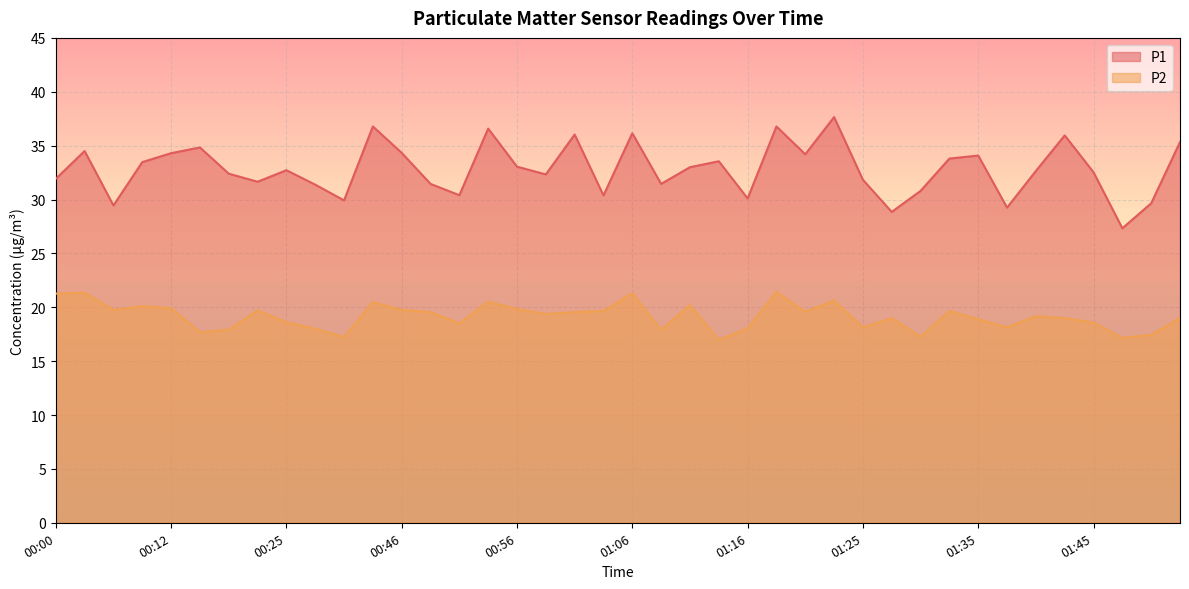

Reading left to right, transcribe all the data shown in this chart.

P1: 31.9	34.5	29.4	33.5	34.3	34.8	32.4	31.6	32.7	31.4	29.9	36.8	34.3	31.4	30.4	36.6	33.0	32.3	36.0	30.4	36.1	31.4	33.0	33.5	30.1	36.8	34.2	37.6	31.8	28.9	30.8	33.8	34.1	29.2	32.6	36.0	32.5	27.3	29.6	35.3
P2: 21.3	21.4	19.8	20.1	19.9	17.7	17.9	19.7	18.6	18.0	17.2	20.5	19.8	19.6	18.5	20.5	19.8	19.4	19.6	19.6	21.3	17.9	20.2	17.0	18.1	21.4	19.6	20.6	18.1	19.0	17.3	19.6	18.9	18.1	19.2	19.0	18.6	17.1	17.4	19.0